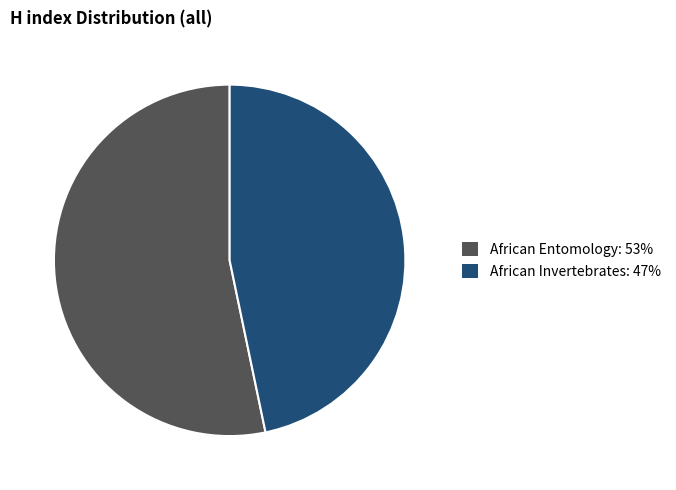

Which has a higher value, African Entomology or African Invertebrates?

African Entomology